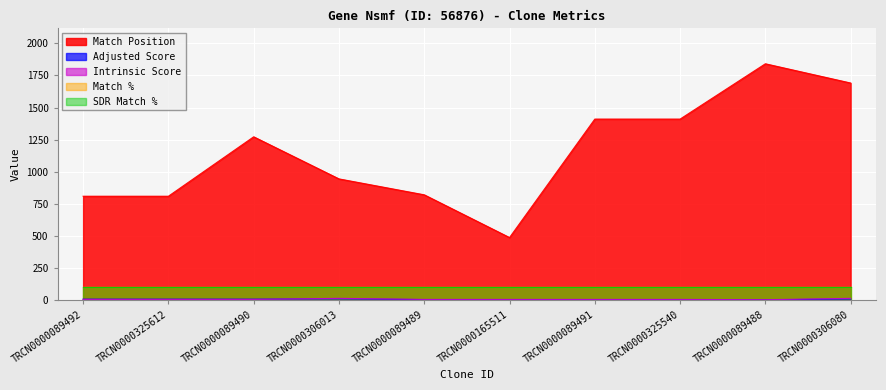

How many lines are shown in the chart?

5